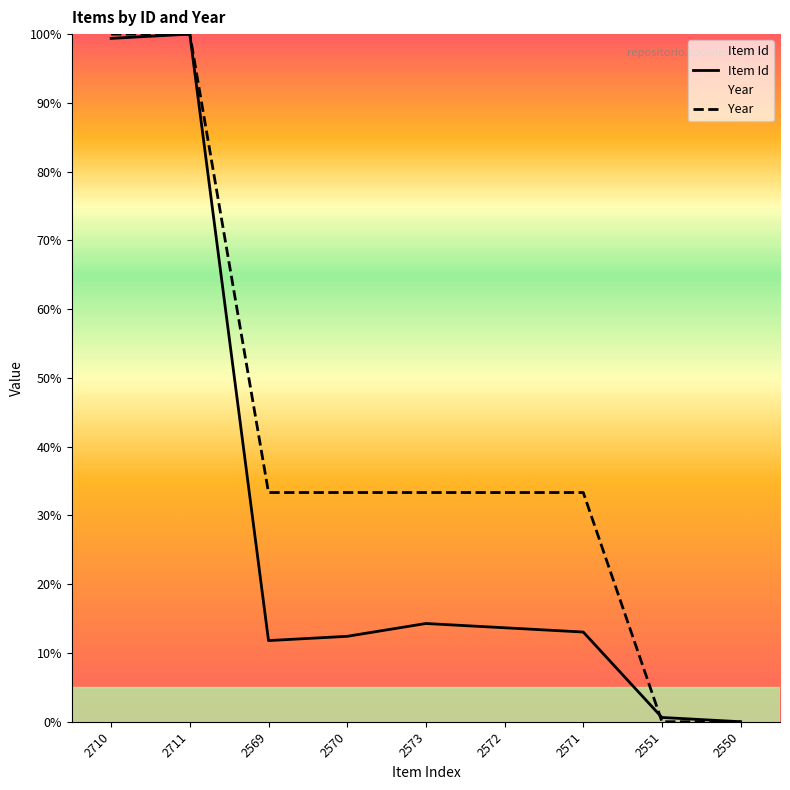

Is the value of Item Id at 2569 greater than the value of Year at 2571?

No